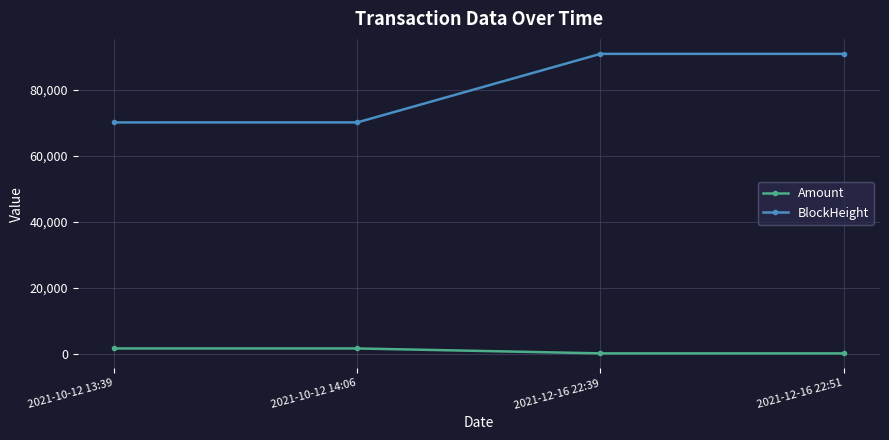

What is the minimum value for BlockHeight?

70119.0